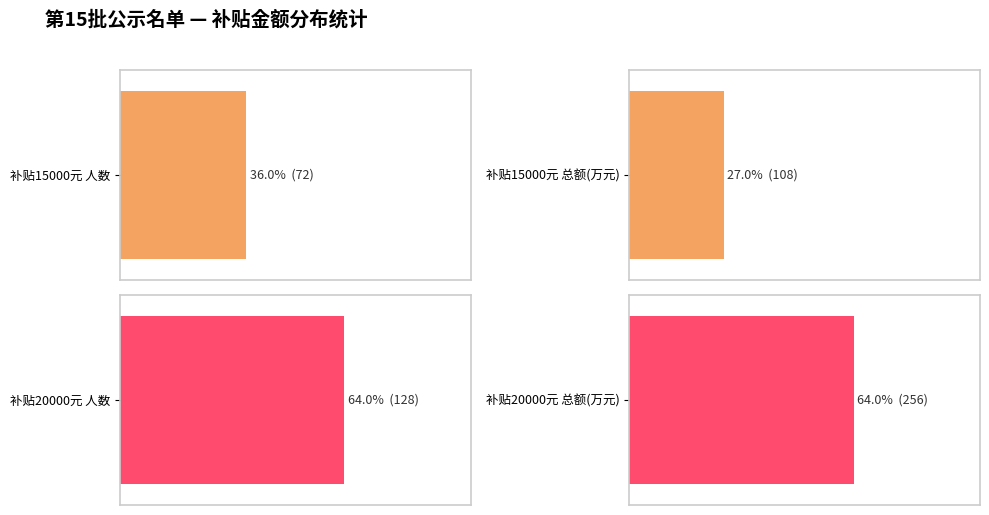

Does the chart contain stacked bars?

No